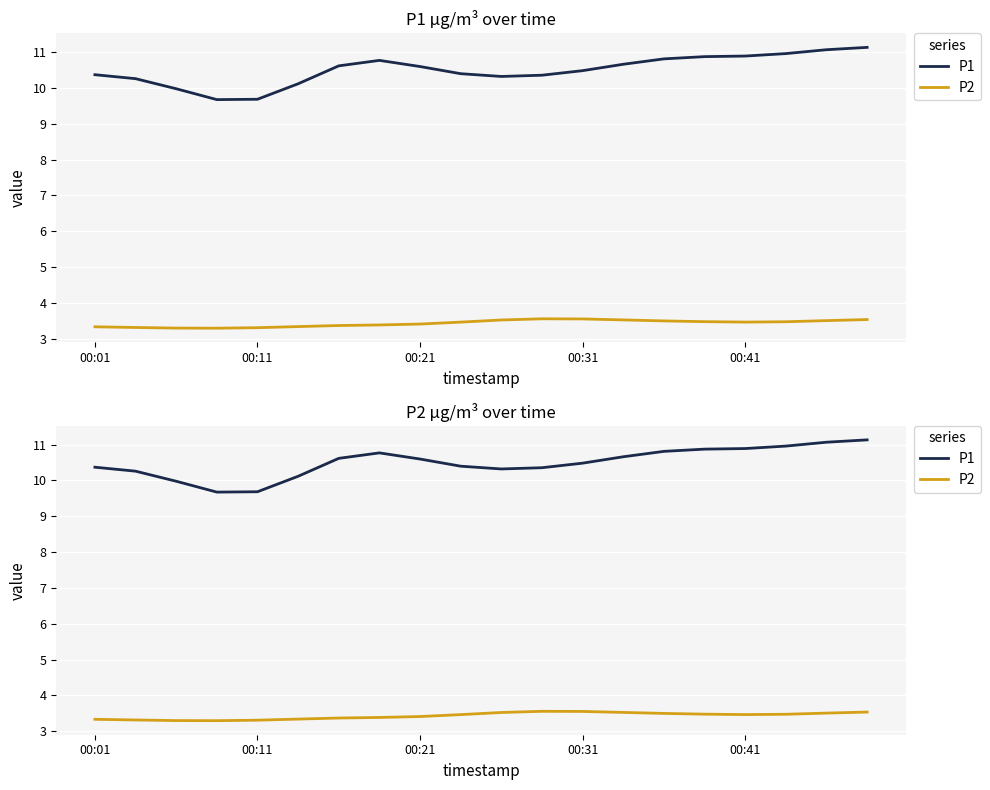

What is the label of the 17th point from the right?

00:31